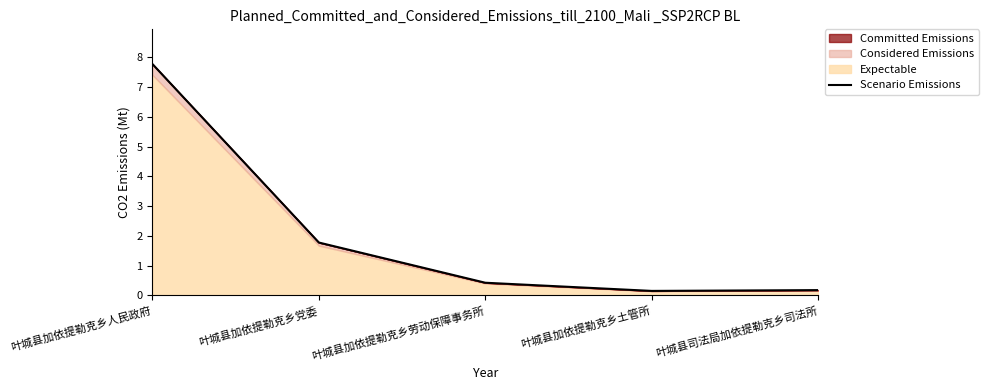

What is the label of the 2nd point from the left?

叶城县加依提勒克乡党委